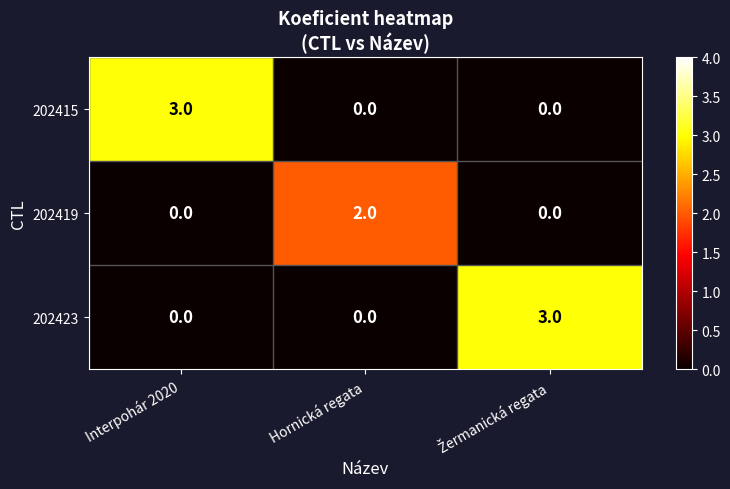

Count the 202423 values in the range 0 to 3.

3